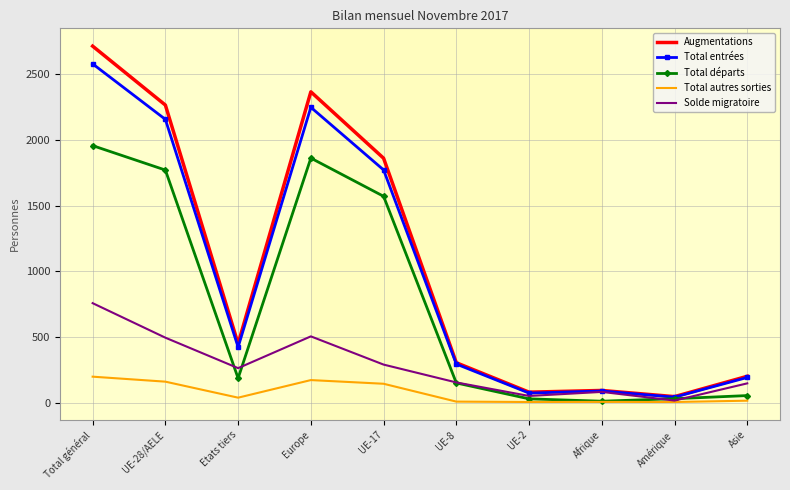

What is the sum of all Total entrées values?

9875